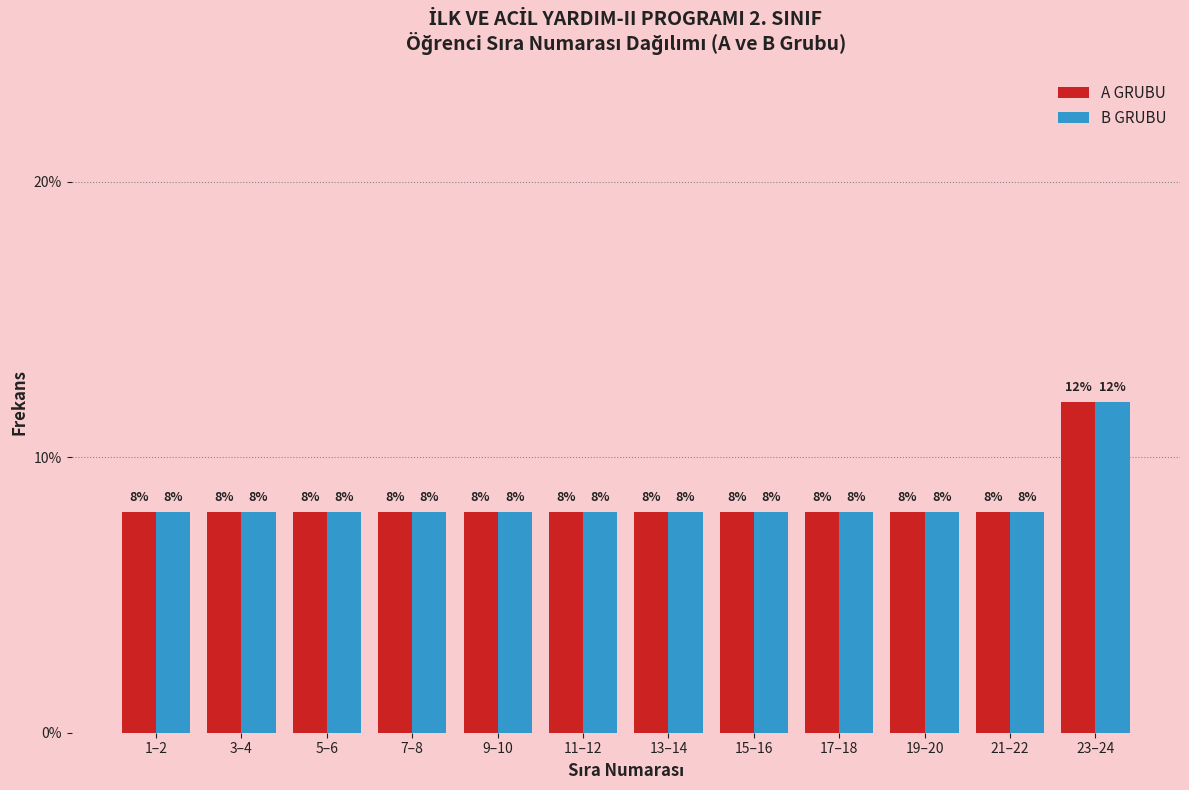

Reading right to left, transcribe all the data shown in this chart.

A GRUBU: 12	8	8	8	8	8	8	8	8	8	8	8
B GRUBU: 12	8	8	8	8	8	8	8	8	8	8	8